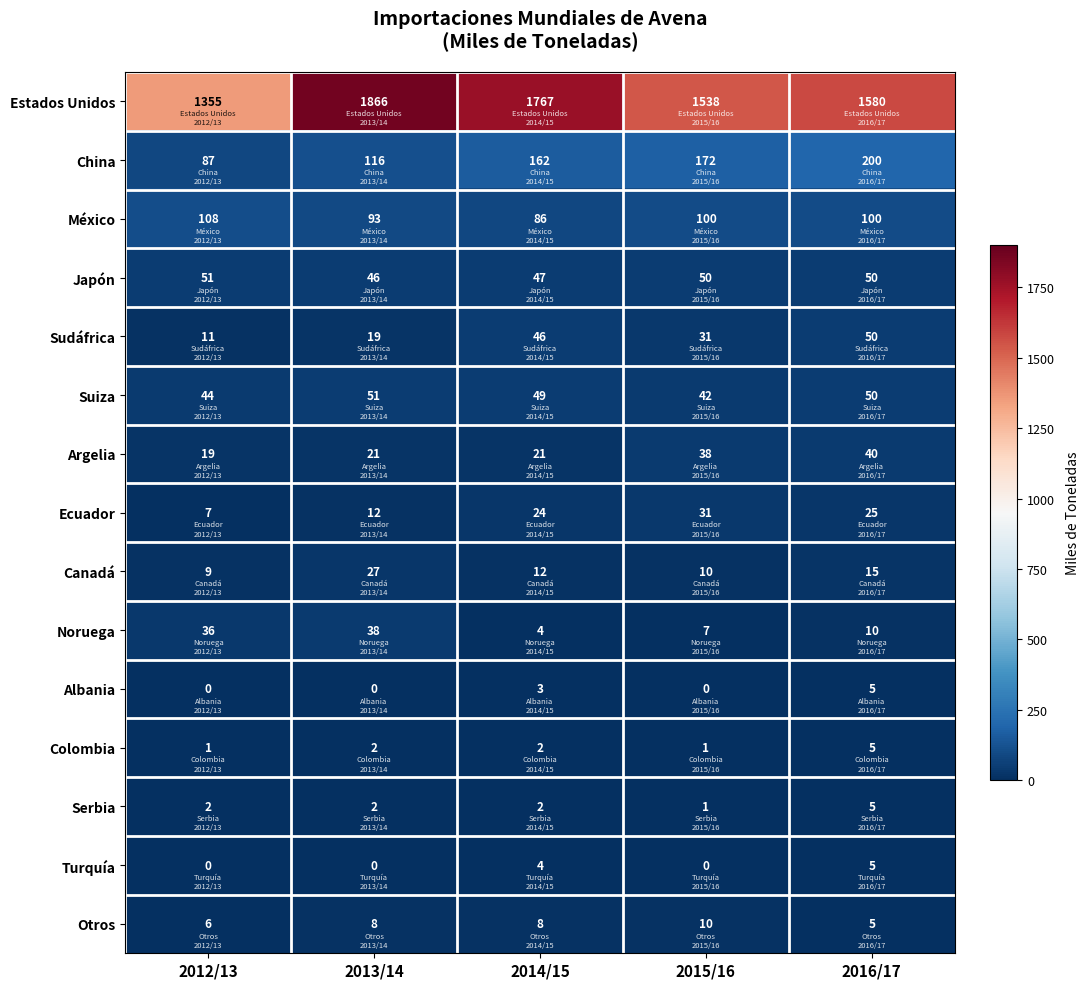

What is the difference between the highest and lowest values at 2013/14?

1866